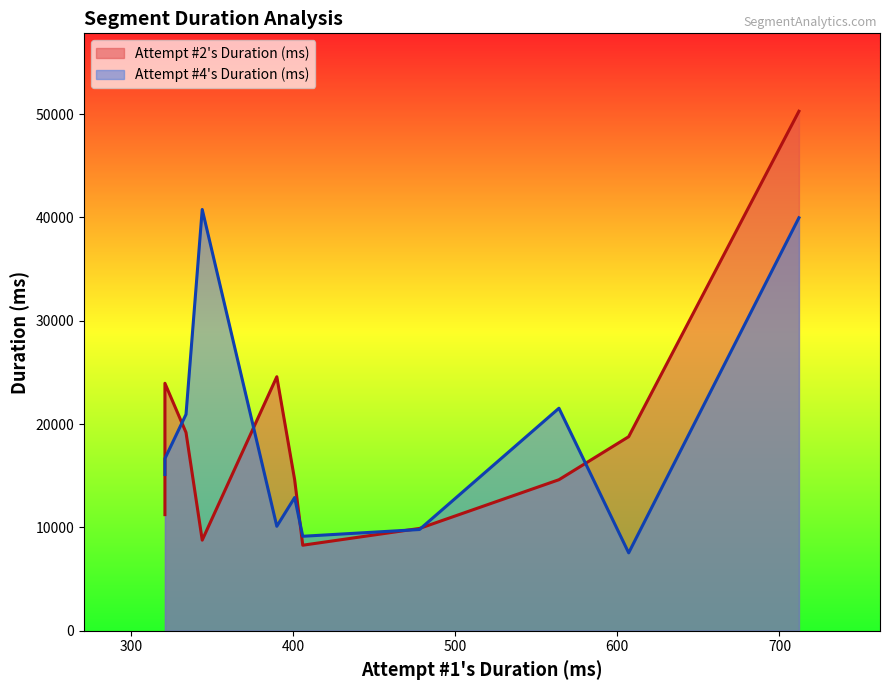

What is the maximum value shown in the chart?

50267